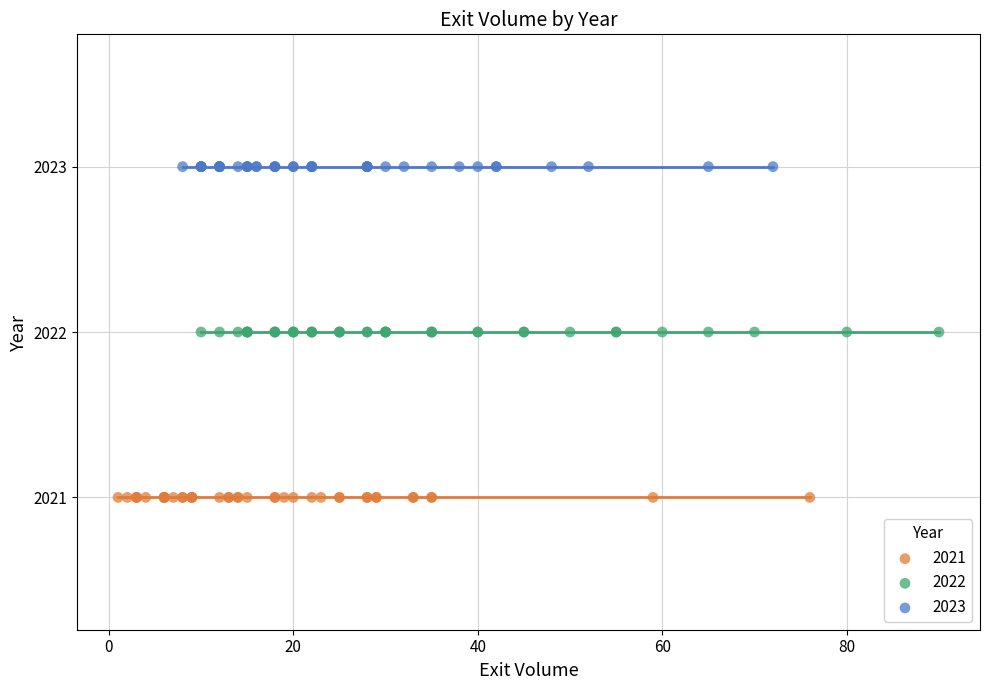

What are all the series names shown in the legend?

2021, 2022, 2023